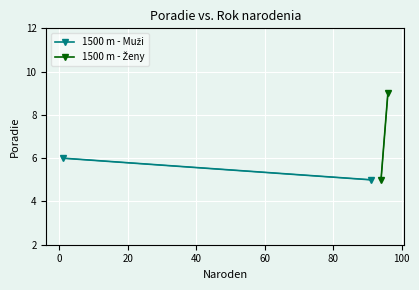

What is the sum of all 1500 m - Ženy values?

14